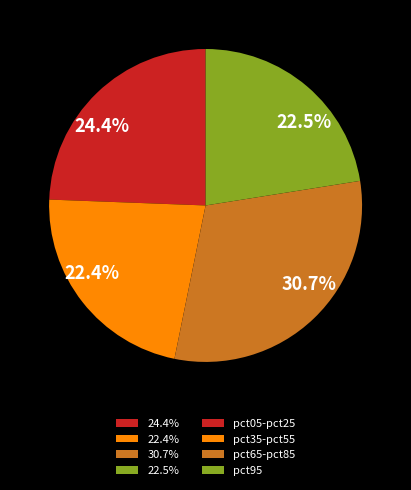

How many slices are in this pie chart?

4